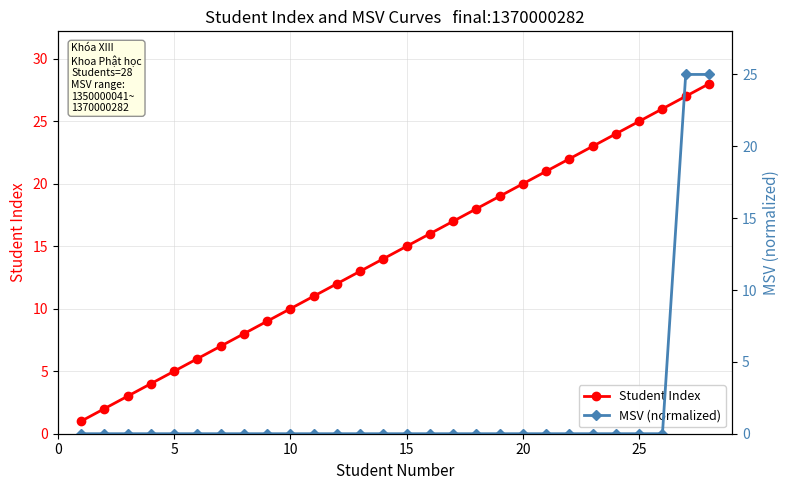

True or false: Student Index has more than 1 interior local peaks.

False